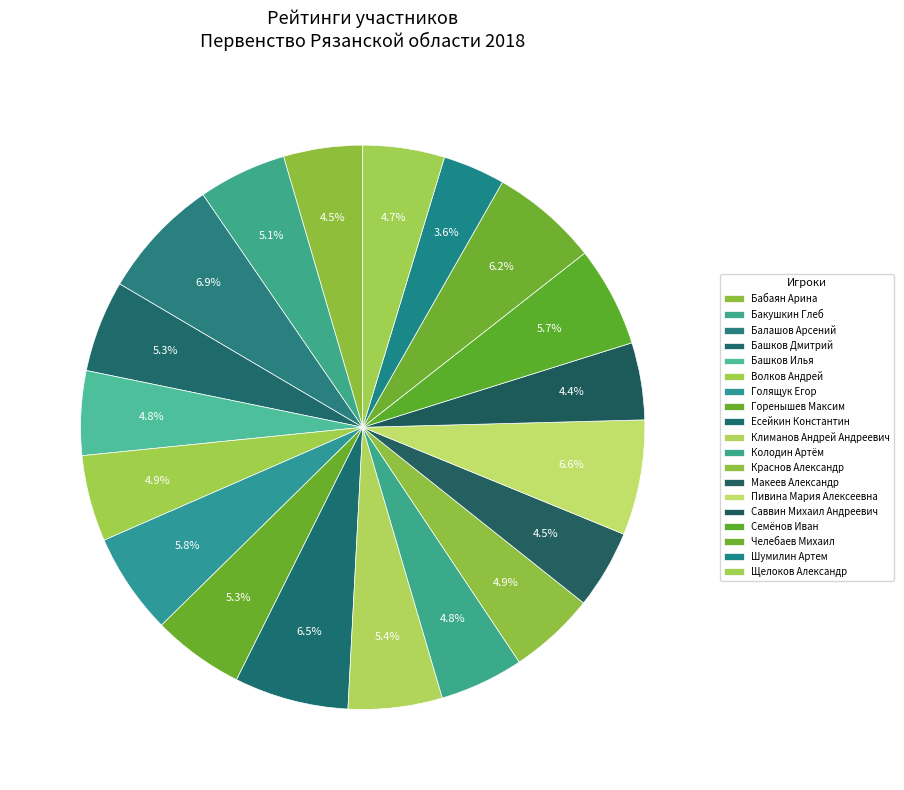

What is the largest slice in the pie chart?

Балашов Арсений